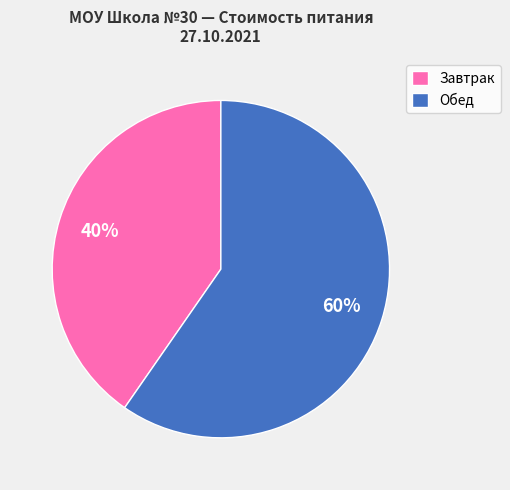

Approximately how many times larger is the value at Обед compared to Завтрак?

1.5